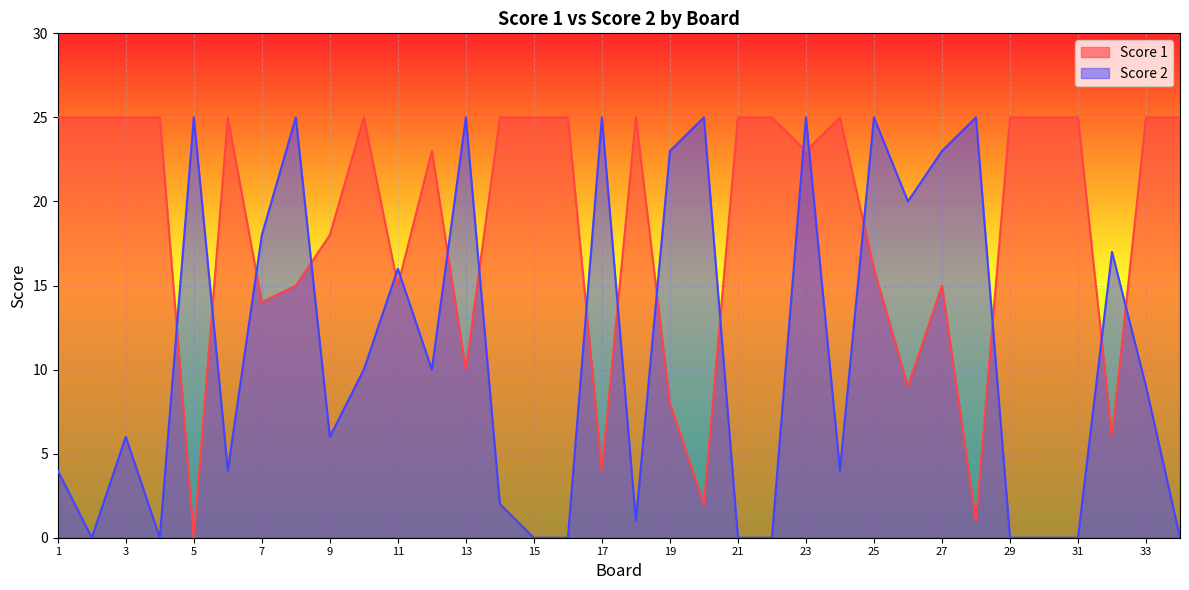

What is the value of the Score 2 point at the 26th from the left?

20